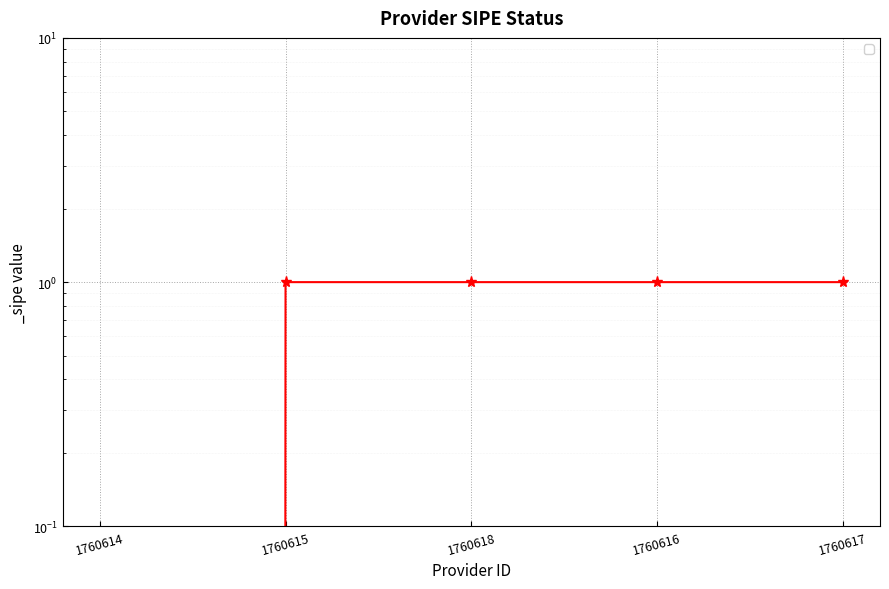

At which category does the chart reach its minimum across all series?

1760614